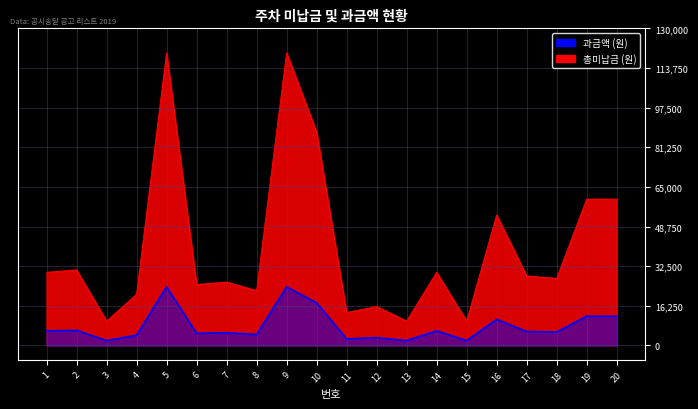

Reading left to right, transcribe all the data shown in this chart.

총미납금: 1=30000	2=31000	3=10000	4=21000	5=120000	6=25000	7=26000	8=22500	9=120000	10=87500	11=13500	12=16000	13=10000	14=30000	15=10000	16=53500	17=28500	18=27500	19=60000	20=60000
과금액: 1=6000	2=6200	3=2000	4=4200	5=24000	6=5000	7=5200	8=4500	9=24000	10=17500	11=2700	12=3200	13=2000	14=6000	15=2000	16=10700	17=5700	18=5500	19=12000	20=12000